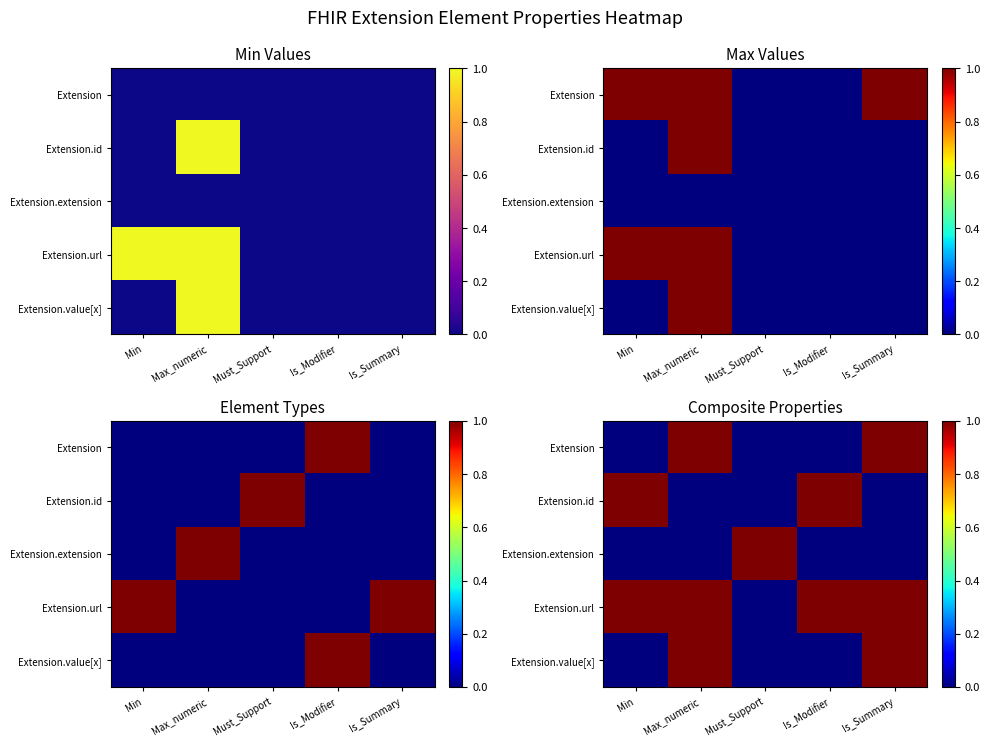

Count the Extension values in the range 0 to 1.

5